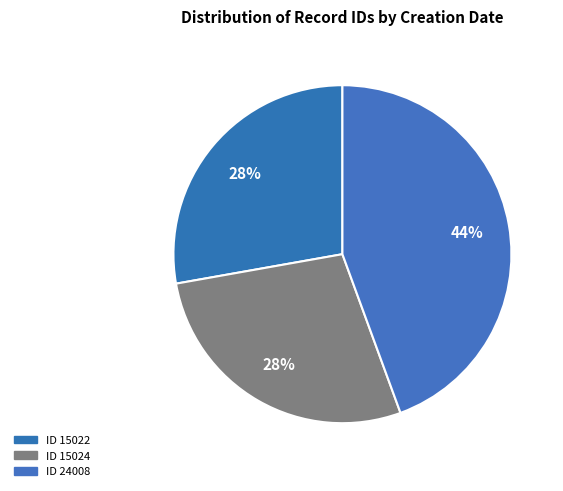

How many slices are in this pie chart?

3